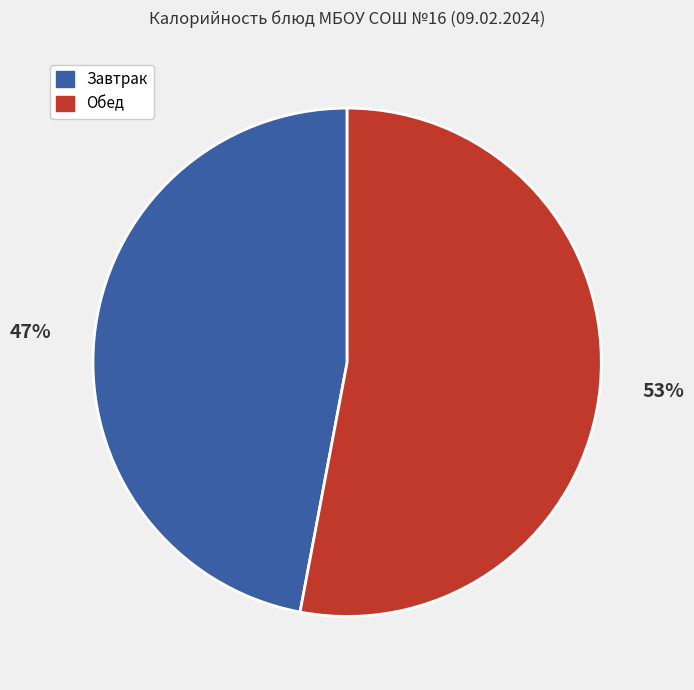

Is there any slice that represents more than half of the pie?

Yes